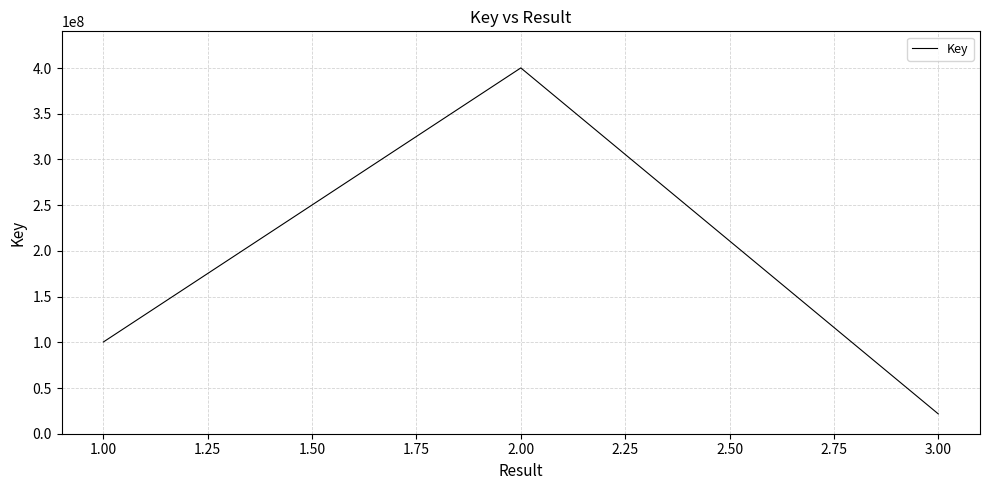

True or false: there are more than 0 points higher than both neighbors.

False